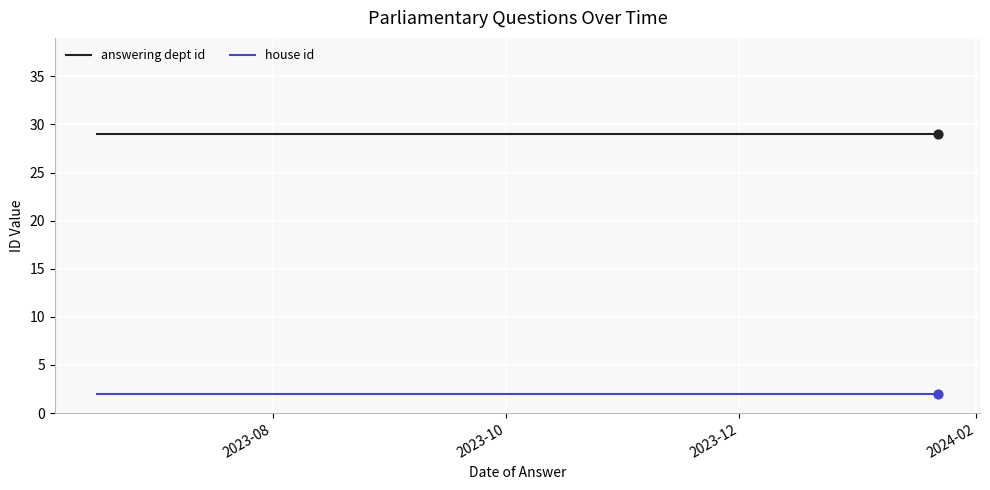

At how many categories does at least one series exceed 25?

10